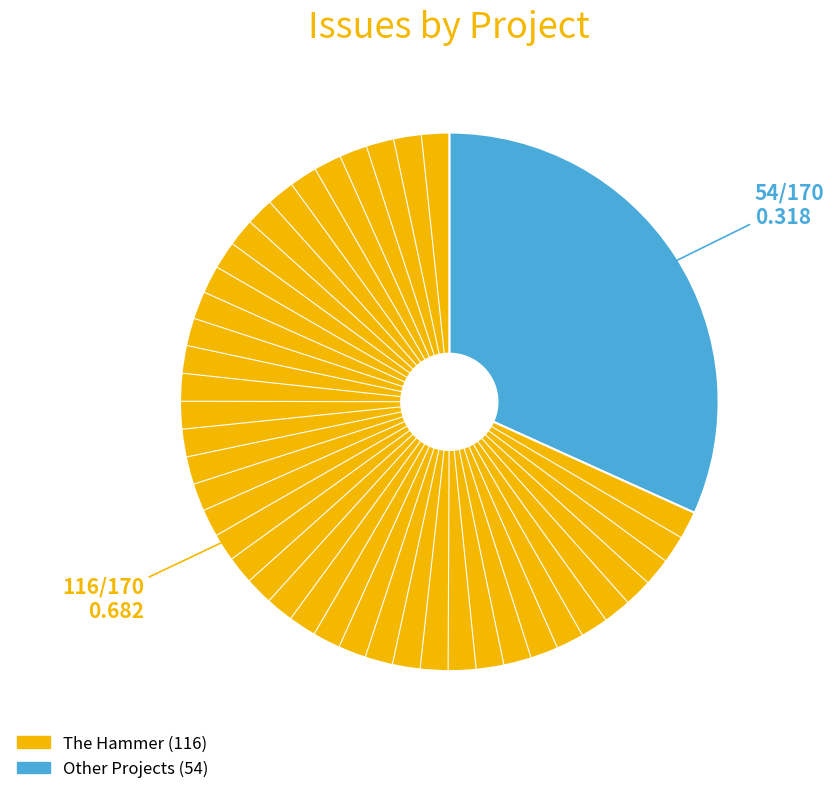

Is there any slice that represents more than half of the pie?

Yes